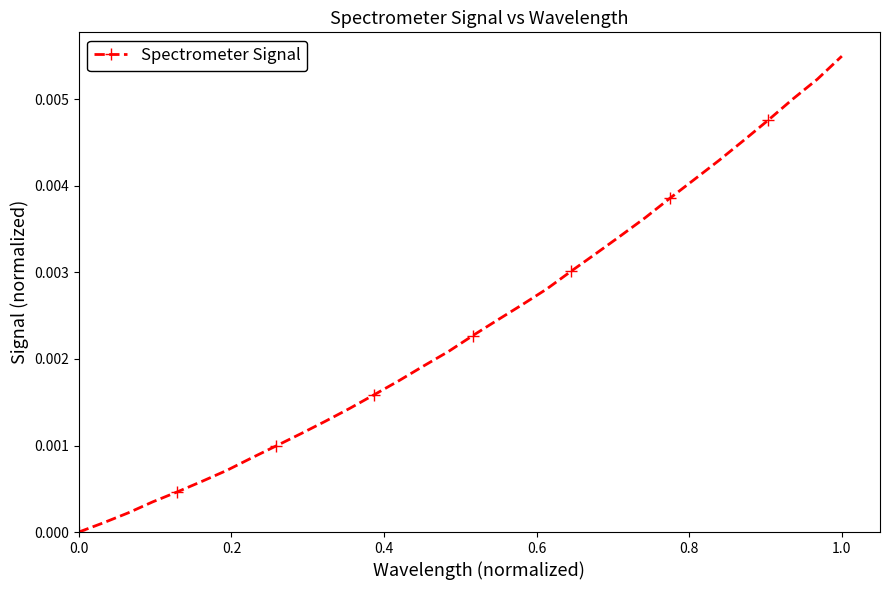

Count the number of values greater than 0.

31